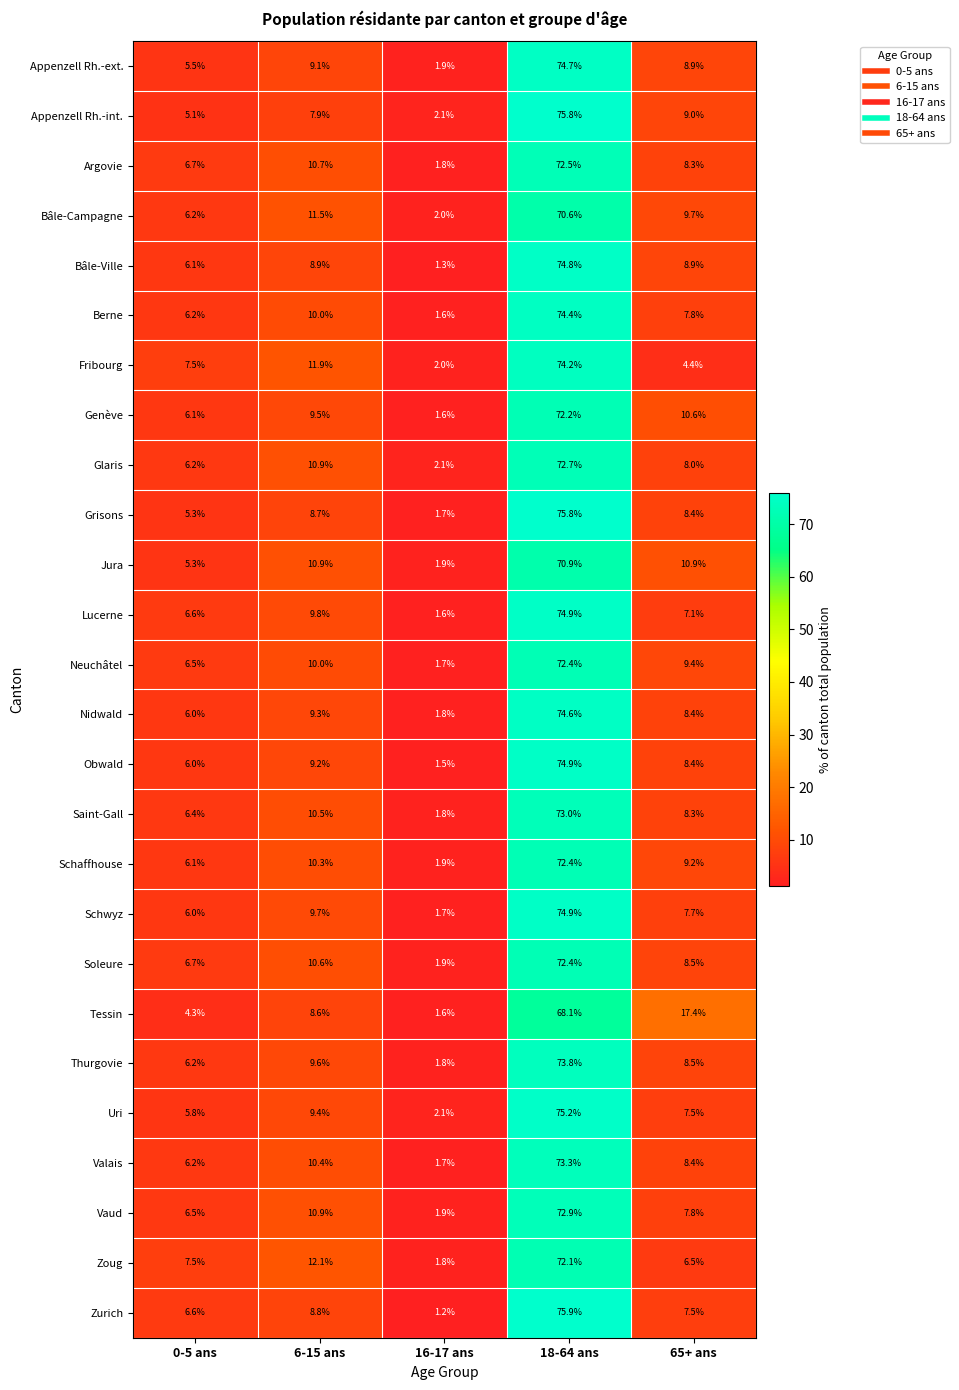

Which category has the lowest value across all series?

16-17 ans